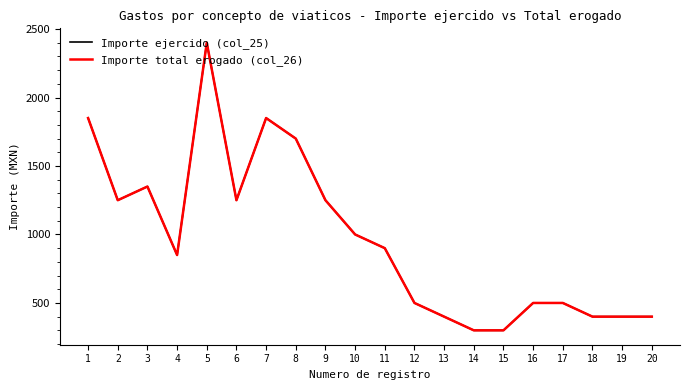

Does the chart display data point markers on the line(s)?

No